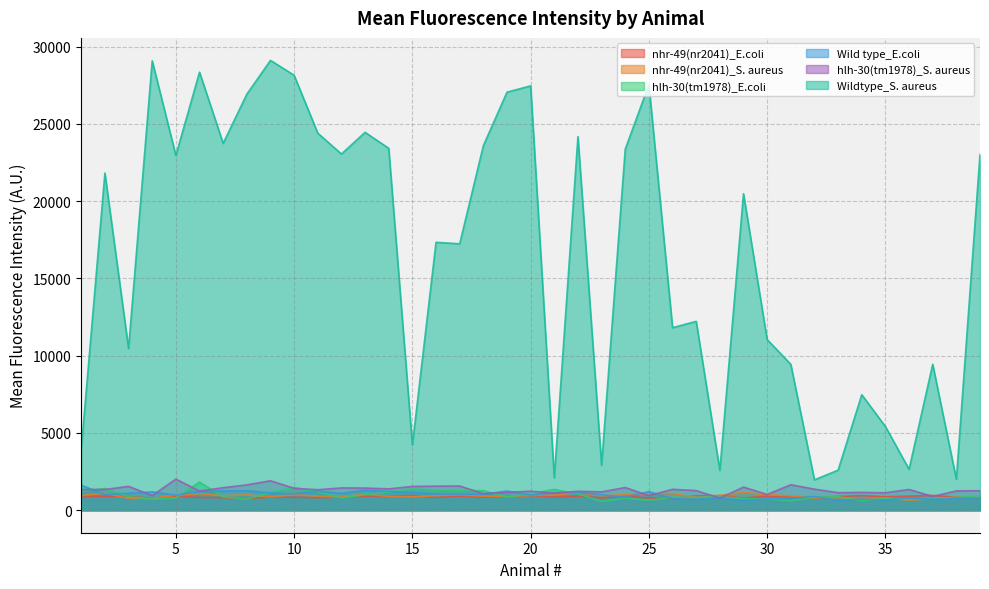

How many interior local peaks does the Wildtype_S. aureus series have?

13